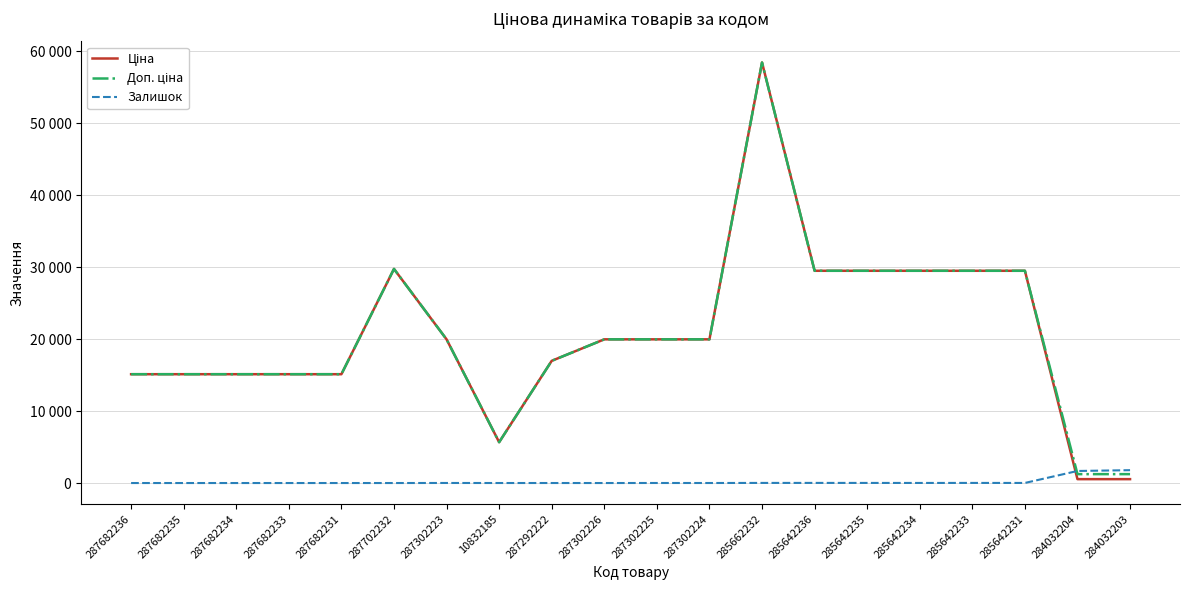

Rank the series by their maximum value, from highest to lowest.

Ціна, Доп. ціна, Залишок